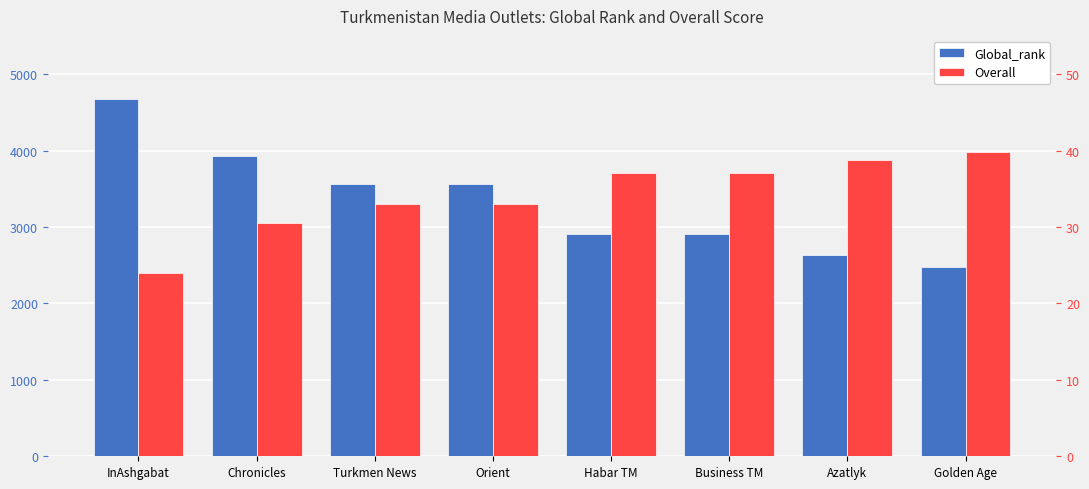

How many values in the Global_rank series are below 3563?

4